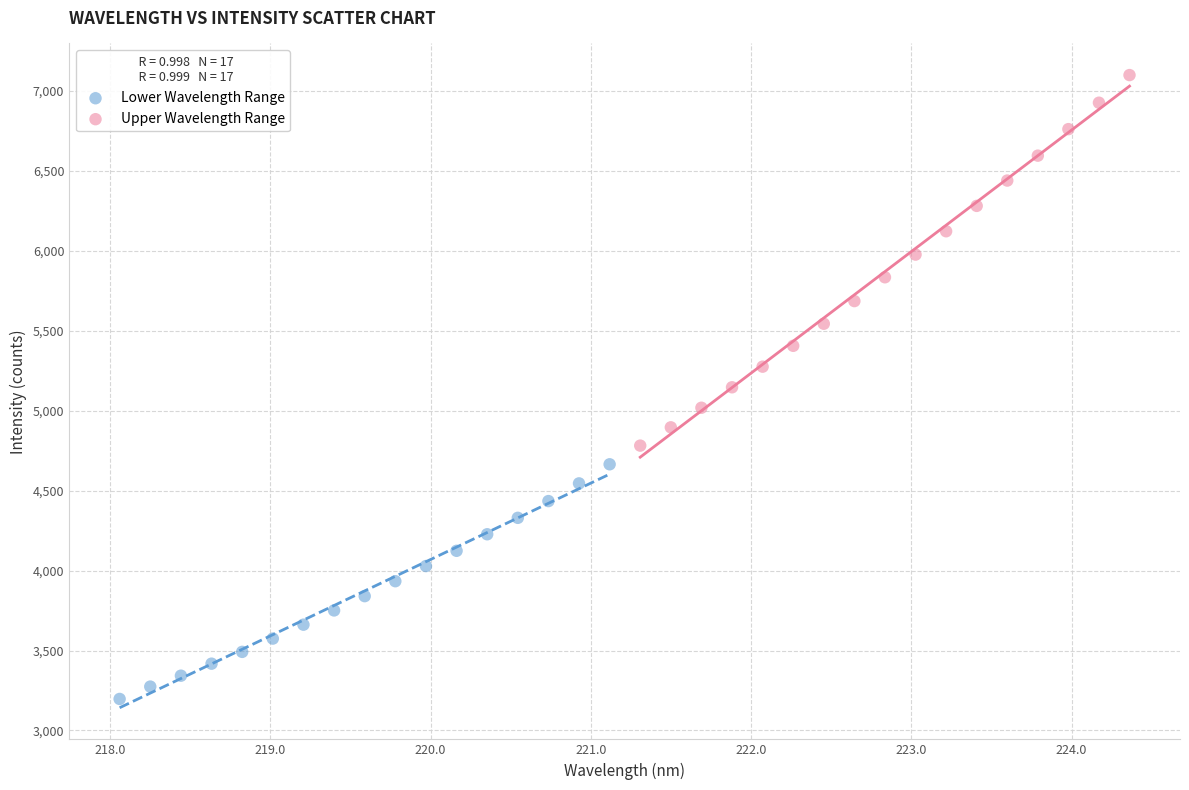

Which series contains the lowest Y value?

Lower Wavelength Range